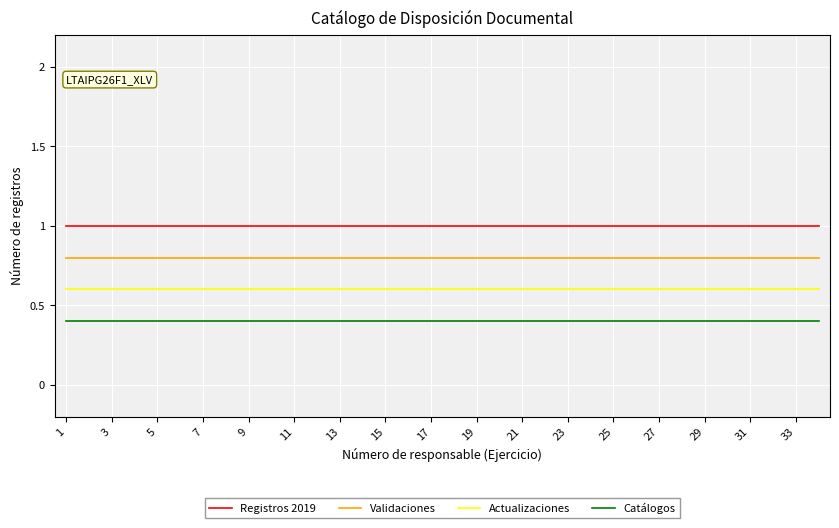

True or false: Catálogos and Validaciones intersect in this chart.

False